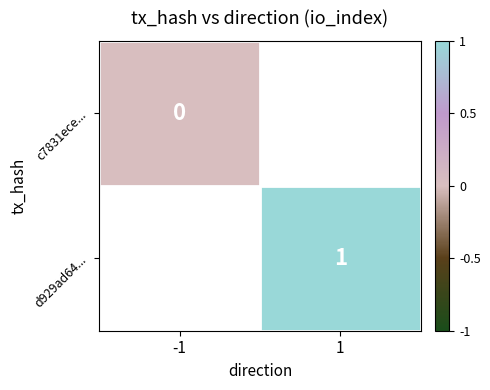

The d929ad64... series shows 1 at 1. True or false?

True